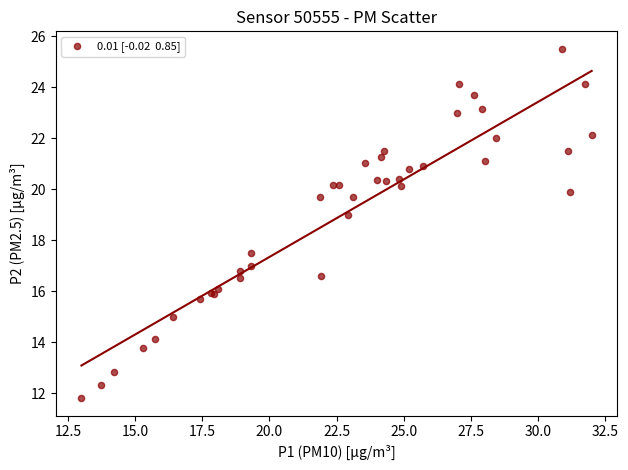

What Y value in the scatter plot is closest to 18?

17.5